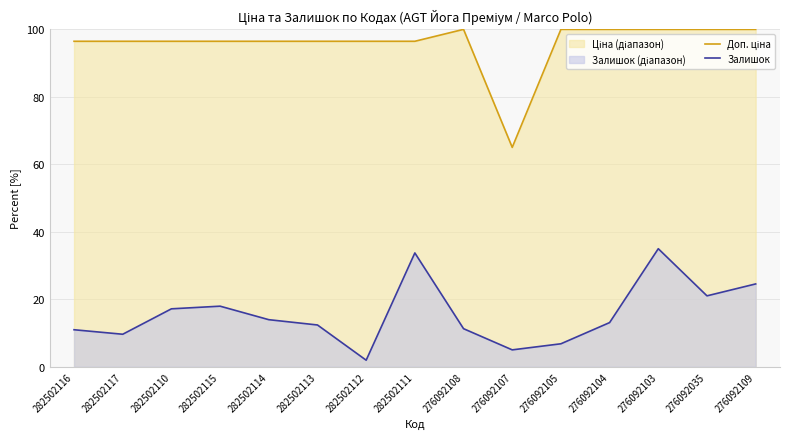

Is it true that Залишок equals 2.3 at 282502116?

False